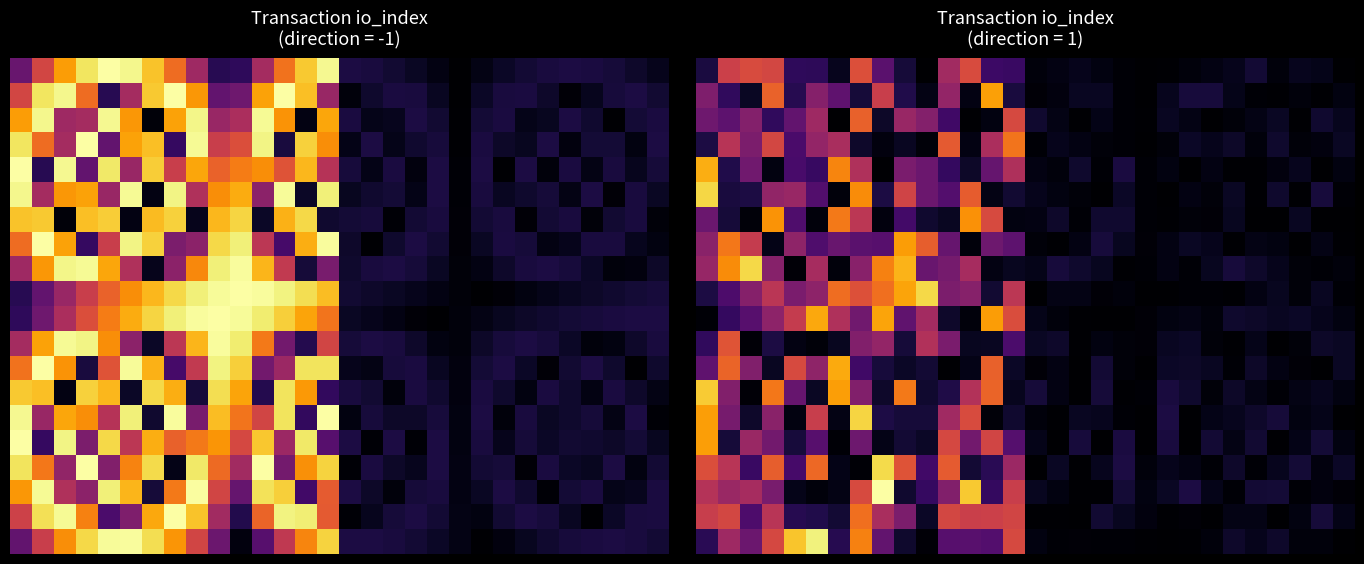

At how many categories does at least one series exceed 22?

15